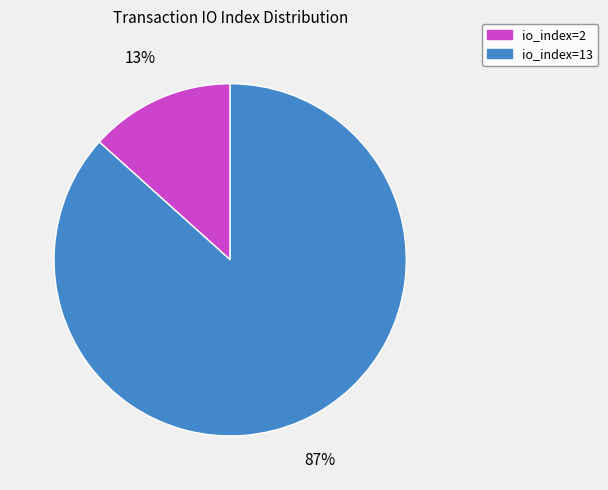

To the nearest percent, what is the combined percentage of io_index=13 and io_index=2?

100%